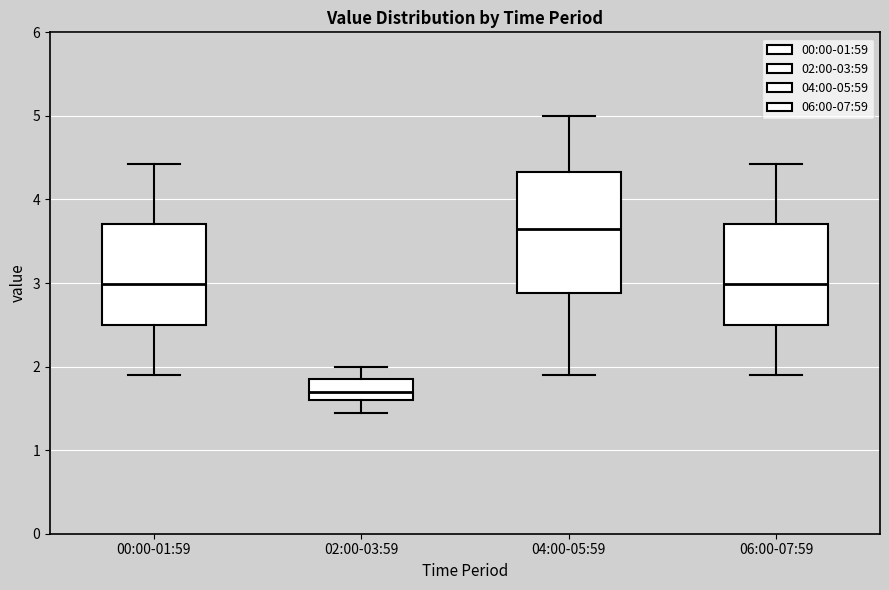

Reading left to right, transcribe this box plot: for each box, give where its median line is, the range the box spans, and where its two whiskers end, as read against the y-axis. The values are not printed on the chart, so give them approximately, as read against the axis.

00:00-01:59: median 3.0, box 2.5 to 3.7, whiskers 1.9 to 4.4
02:00-03:59: median 1.7, box 1.6 to 1.9, whiskers 1.5 to 2.0
04:00-05:59: median 3.7, box 2.9 to 4.3, whiskers 1.9 to 5.0
06:00-07:59: median 3.0, box 2.5 to 3.7, whiskers 1.9 to 4.4